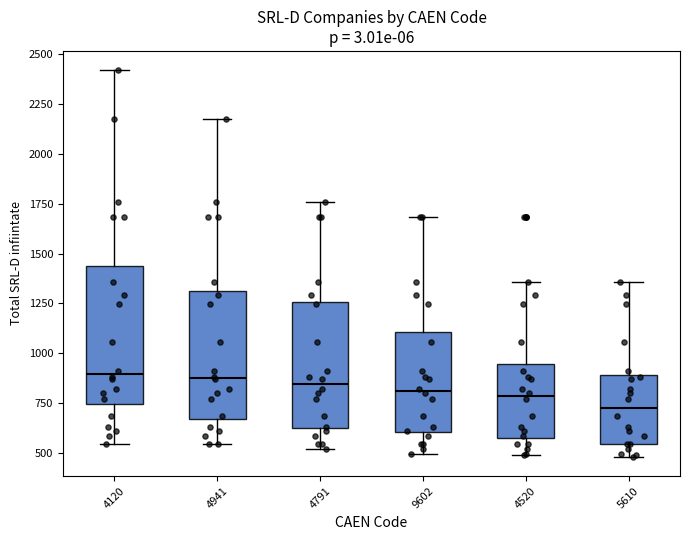

Reading left to right, read every box against the y-axis: the position of its median line, the range the box covers, and the ends of its whiskers. The values are not printed on the chart, so give them approximately, as read against the axis.

4120: median 900, box 750 to 1450, whiskers 550 to 2400
4941: median 900, box 650 to 1300, whiskers 550 to 2200
4791: median 850, box 650 to 1250, whiskers 500 to 1750
9602: median 800, box 600 to 1100, whiskers 500 to 1700
4520: median 800, box 550 to 950, whiskers 500 to 1350
5610: median 750, box 550 to 900, whiskers 500 to 1350